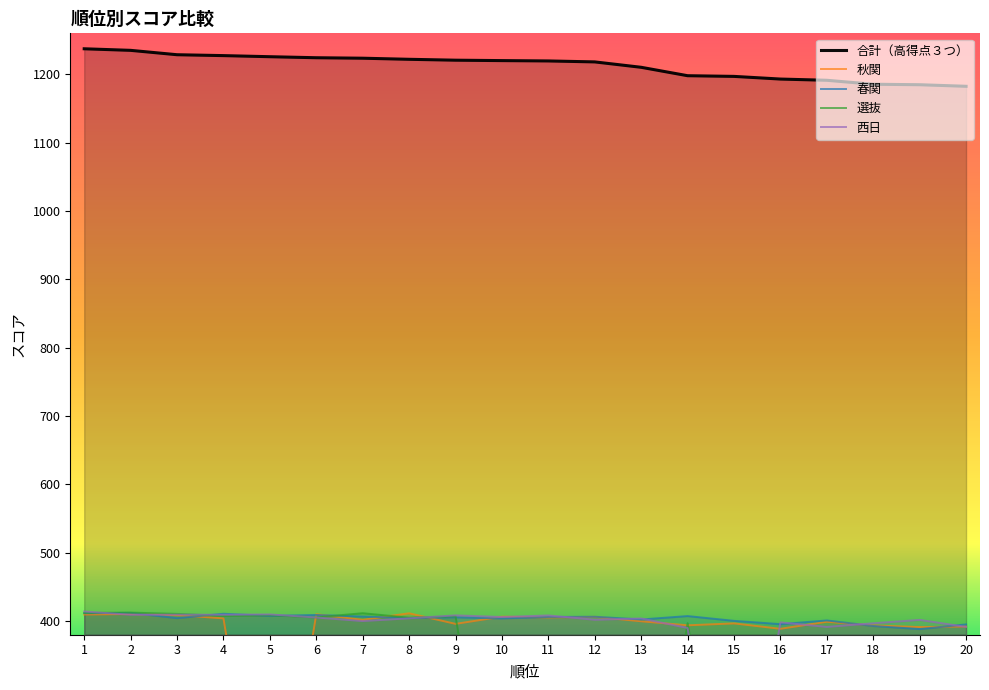

What is the spread (max minus min) of values at 3?

824.4